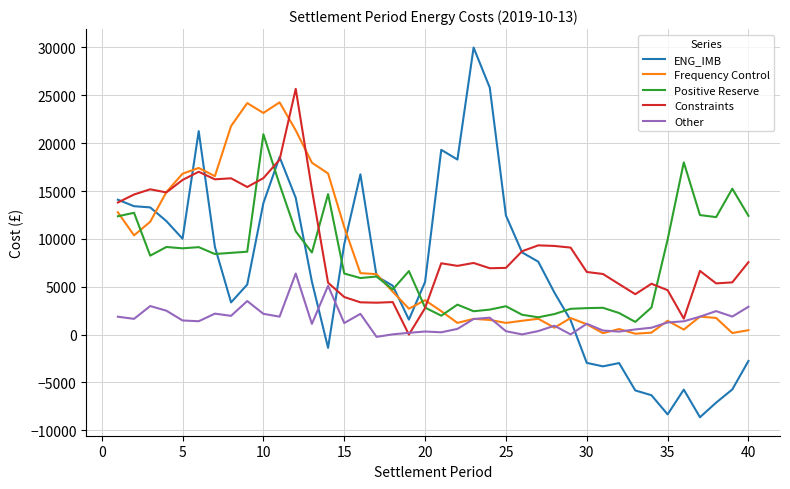

After their last crossing, which series has the higher values: Positive Reserve or ENG_IMB?

Positive Reserve